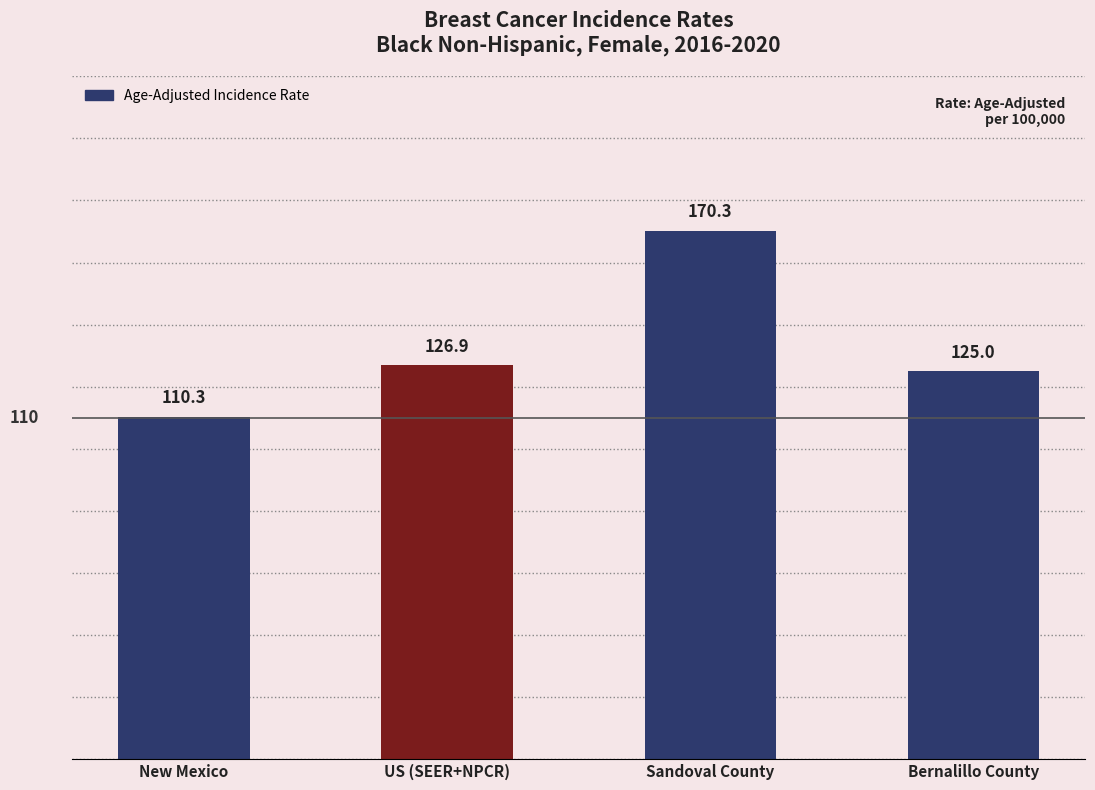

Reading left to right, list all the values displayed in this chart.

New Mexico=110.3	US (SEER+NPCR)=126.9	Sandoval County=170.3	Bernalillo County=125.0